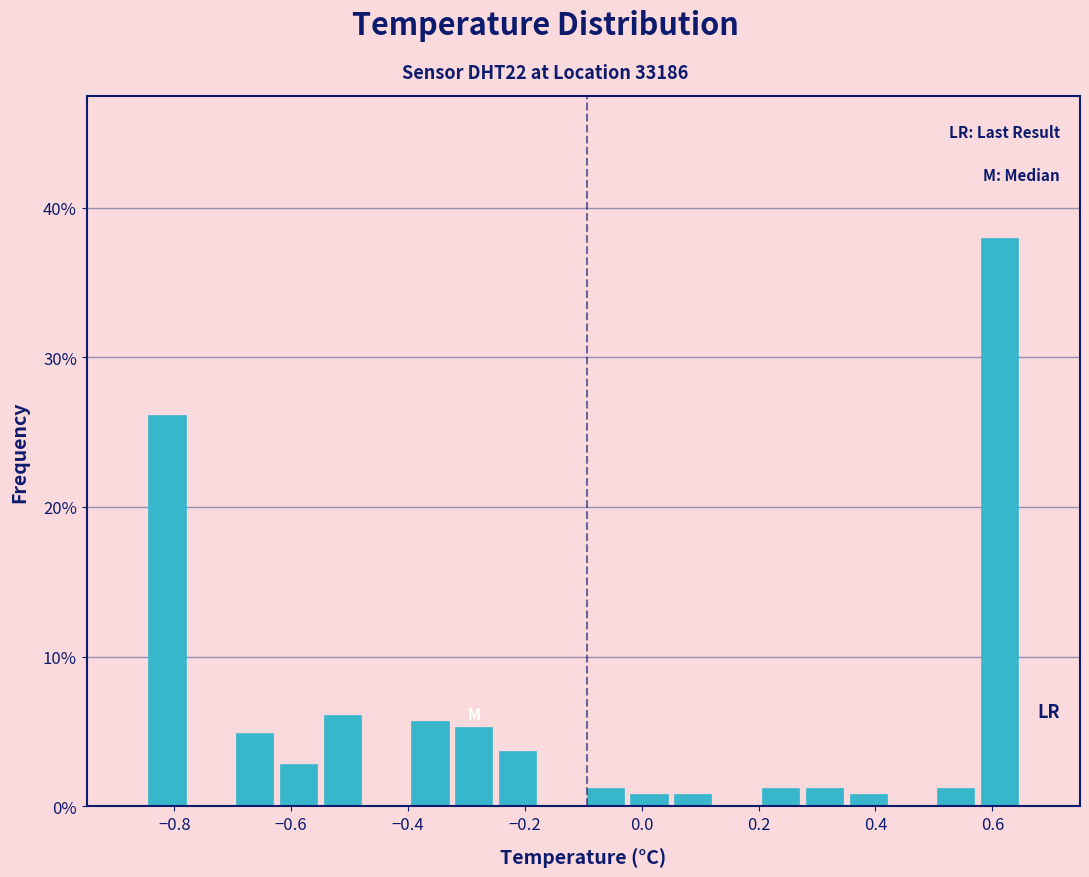

Around what value on the x-axis is the tallest bar? Give the approximate position of its centre, as read against the axis.

0.62